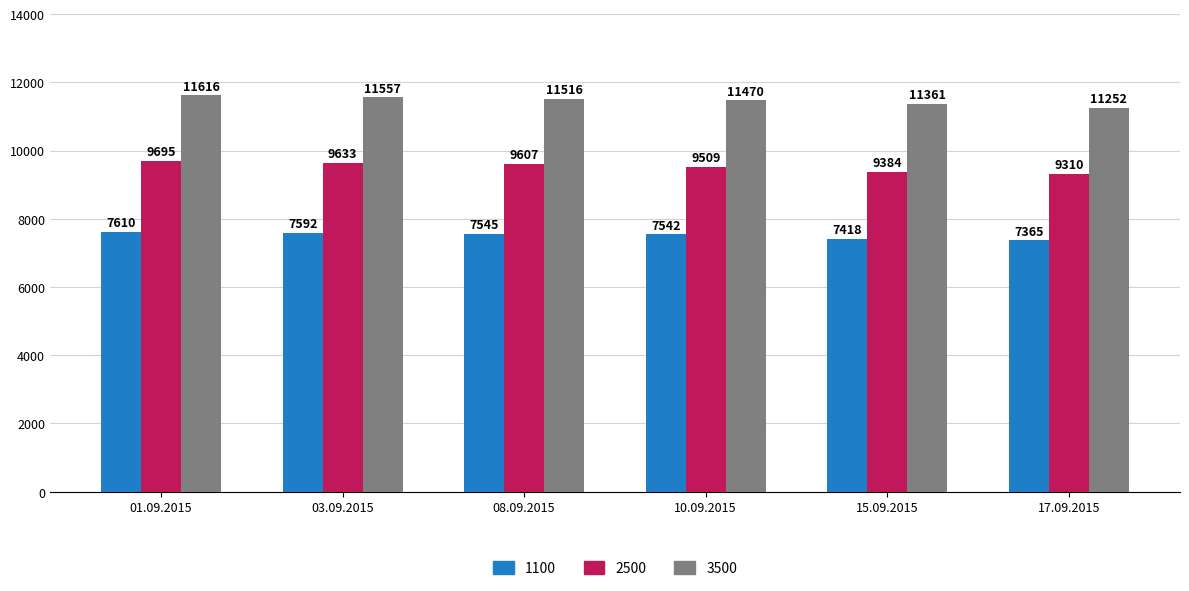

Which series has the largest total across all categories?

3500